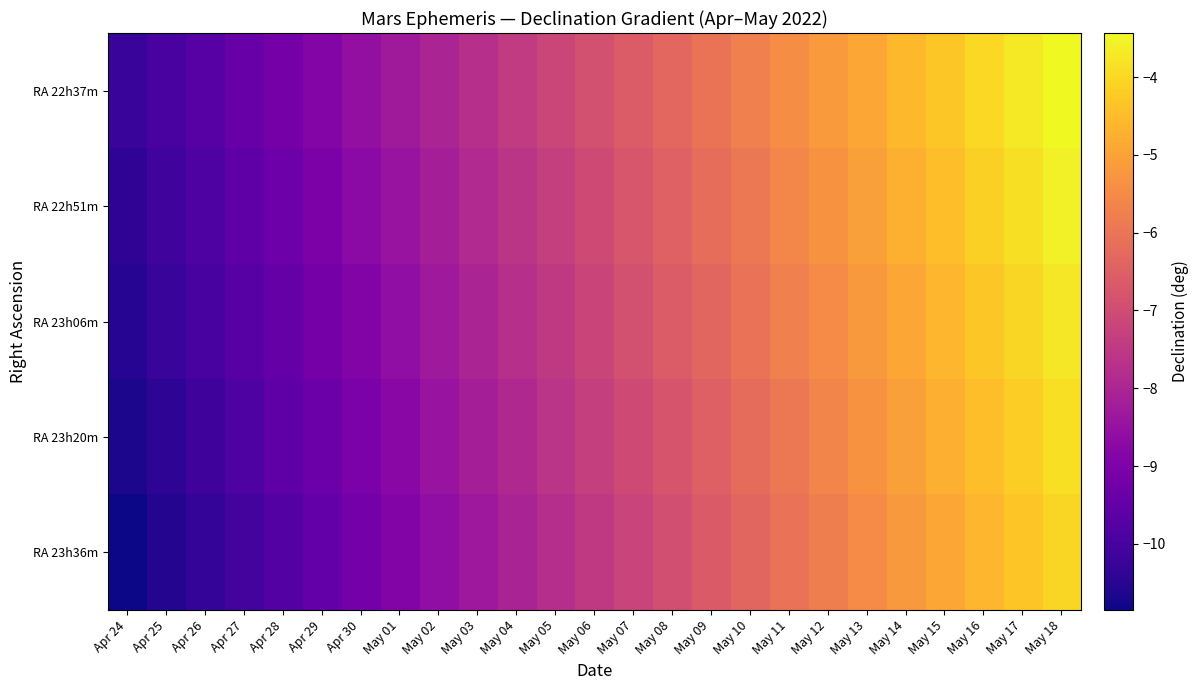

Between Apr 29 and Apr 28, which is larger?

Apr 29